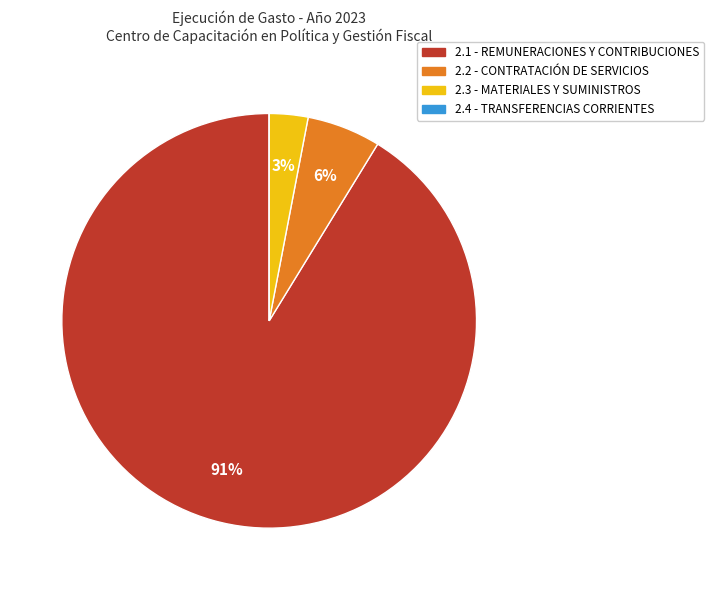

True or false: 2.3 - MATERIALES Y SUMINISTROS accounts for 10% of the total.

False